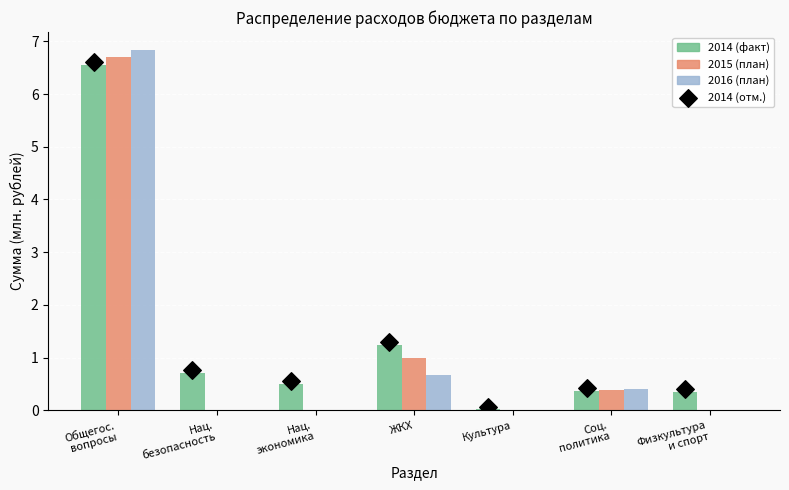

At which label is 2016 (план) closest to 3?

ЖКХ